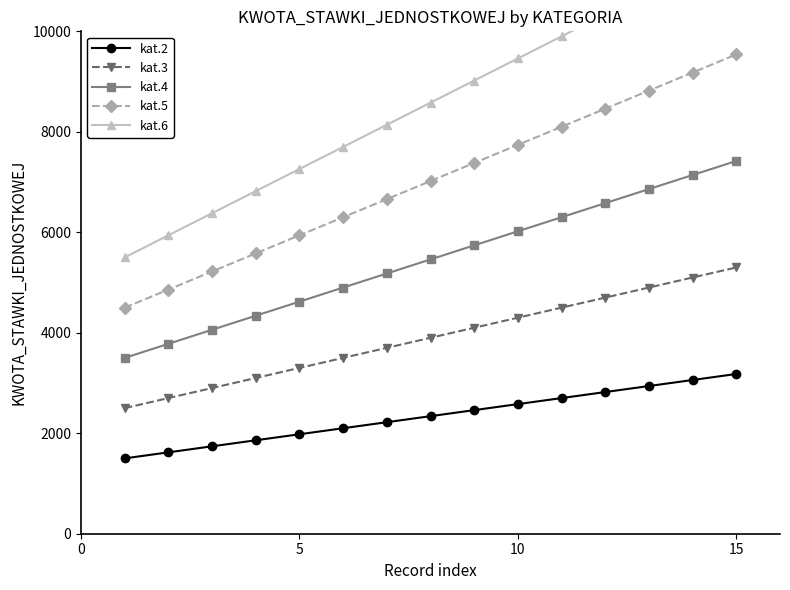

True or false: kat.5 has more than 2 points higher than both neighbors.

False